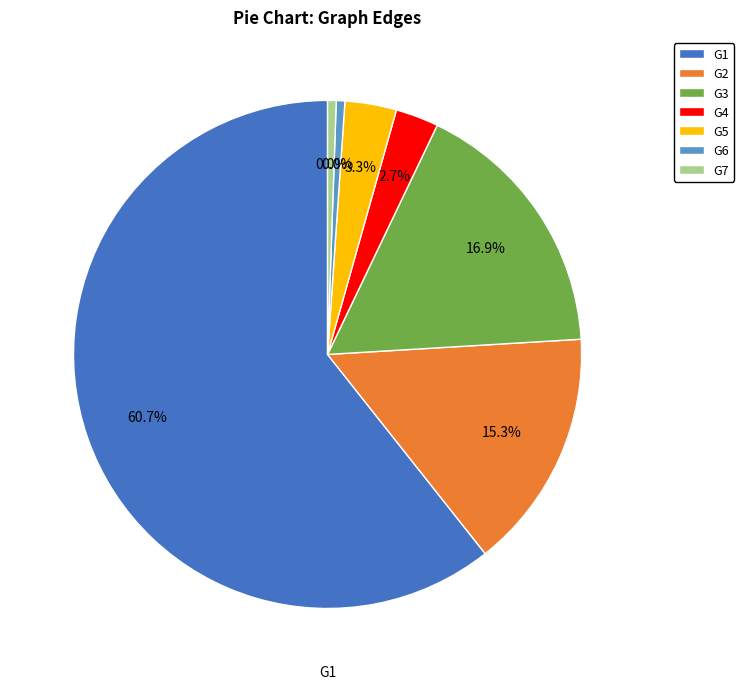

To the nearest percent, what is the combined percentage of G1-G7 and G1-G3?

16%